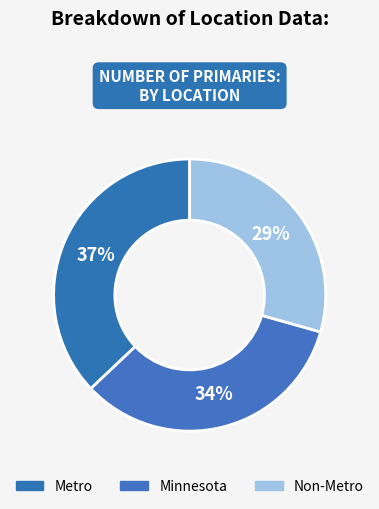

Is it true that Minnesota is 34% of the pie?

True